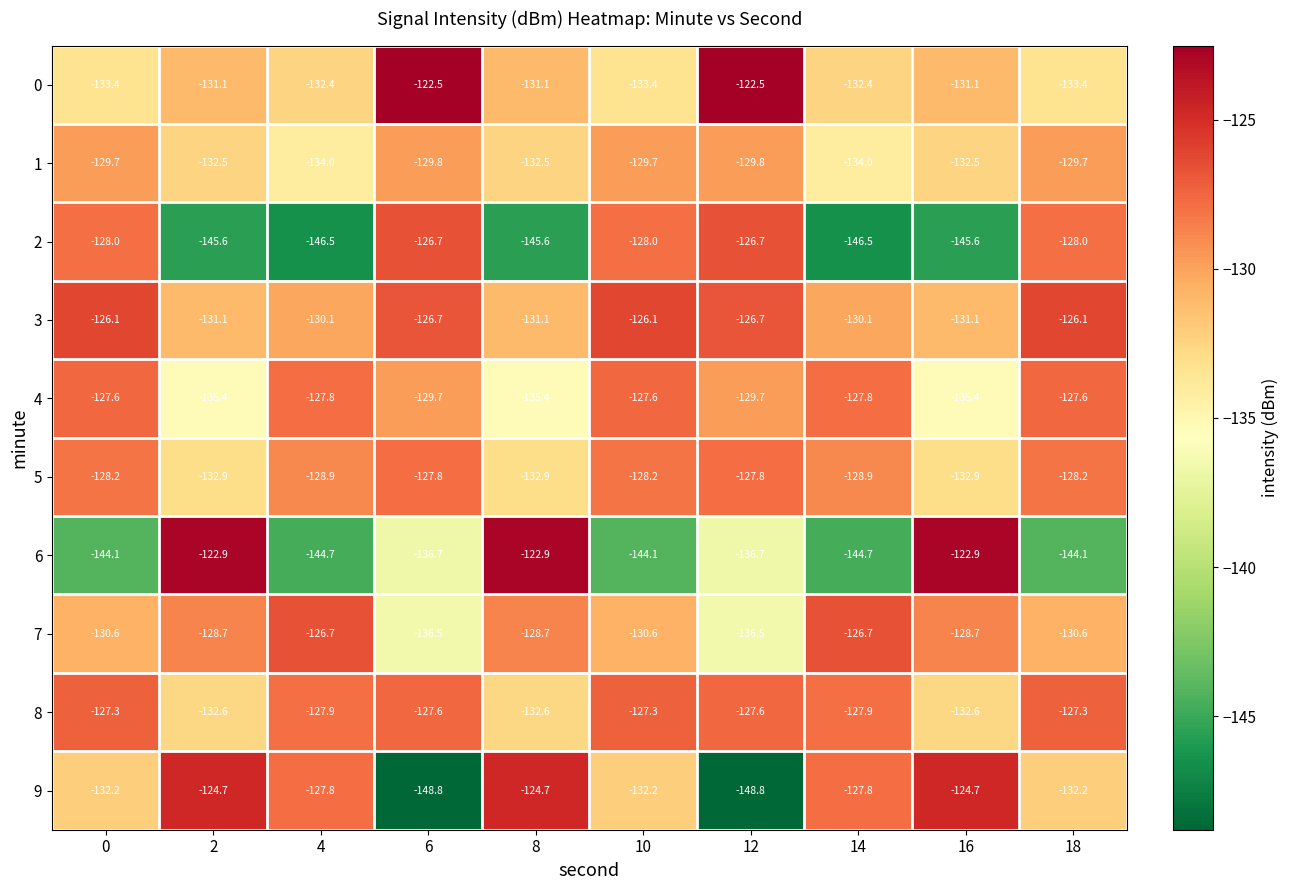

What is the highest value of the 4 series?

-127.6